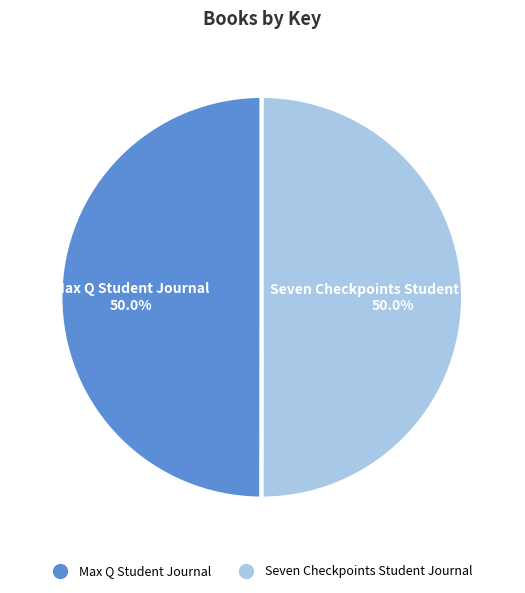

What percentage is the Max Q Student Journal slice, to the nearest percent?

50%